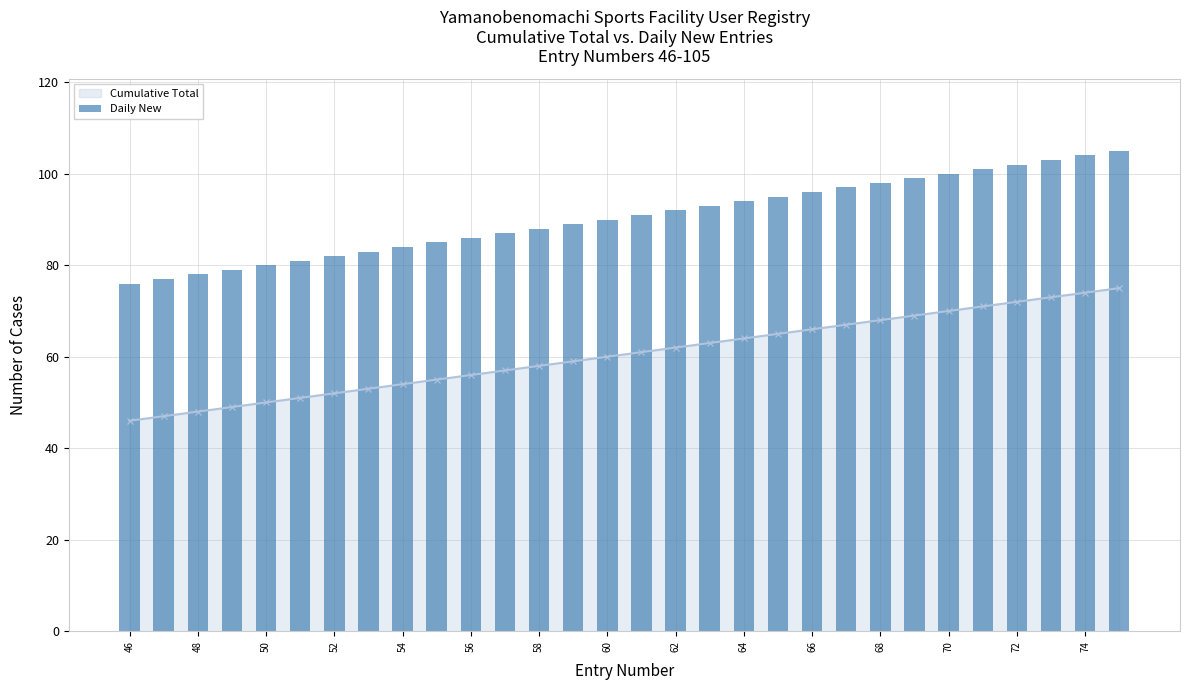

How many values in the Cumulative Total series are below 61?

15